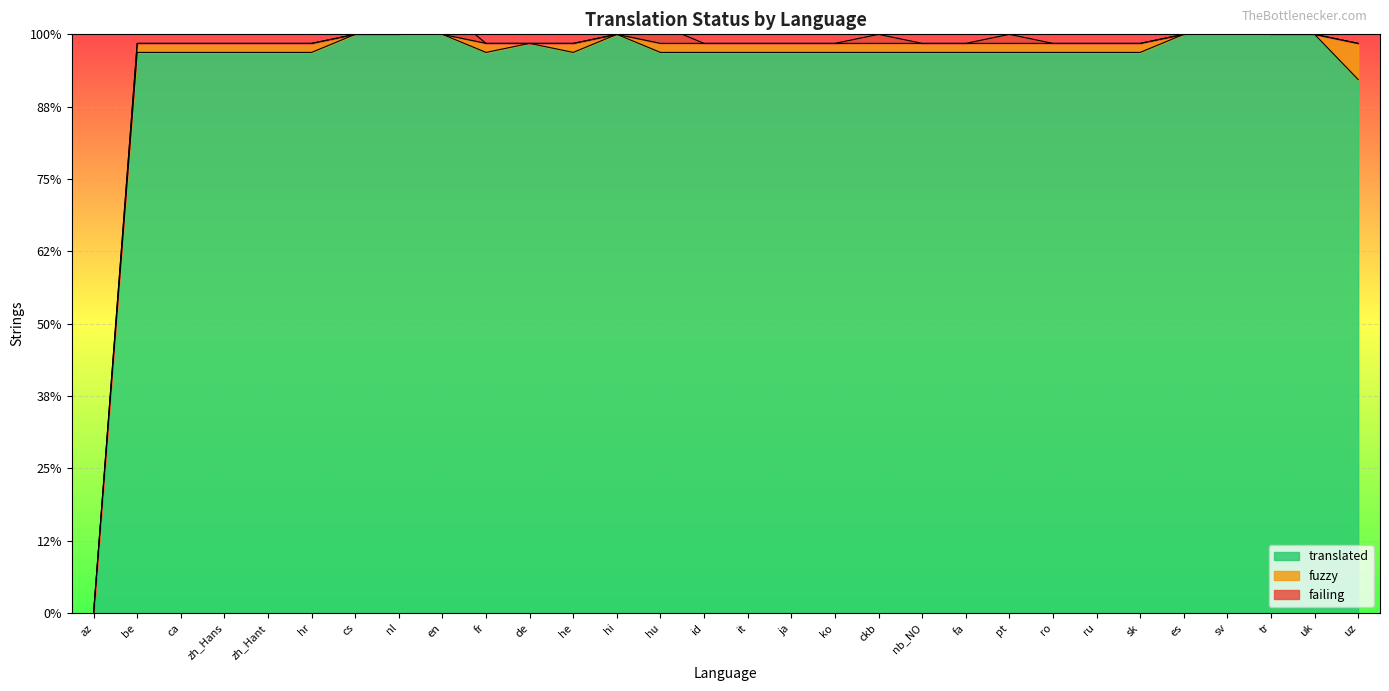

True or false: failing has a value of -1 at zh_Hant.

False